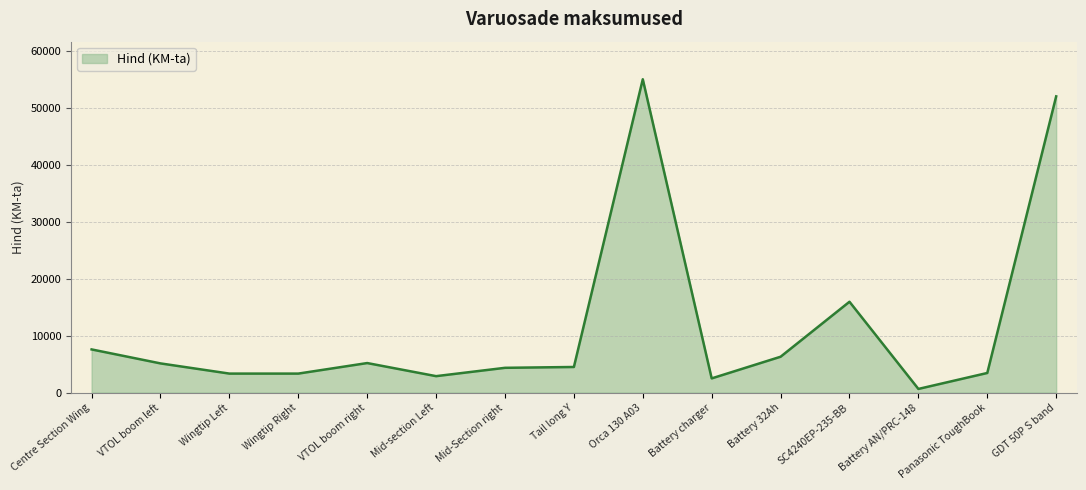

What position from the right is Orca 130 A03?

7